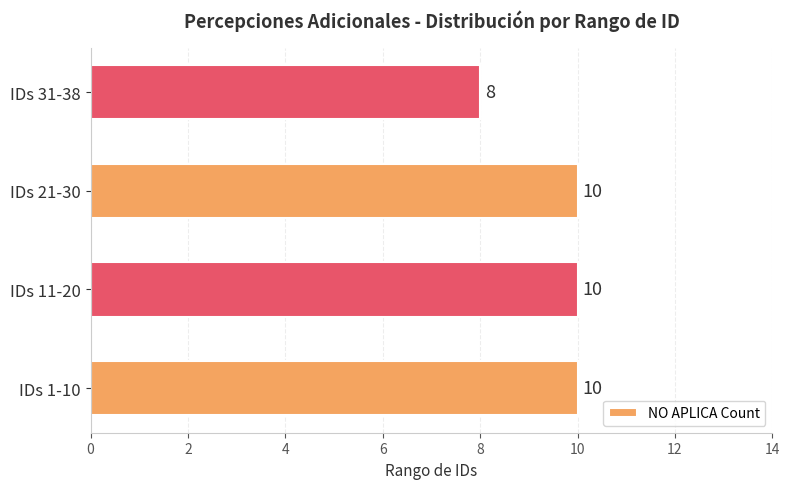

Which label corresponds to the smallest value in the chart?

IDs 31-38